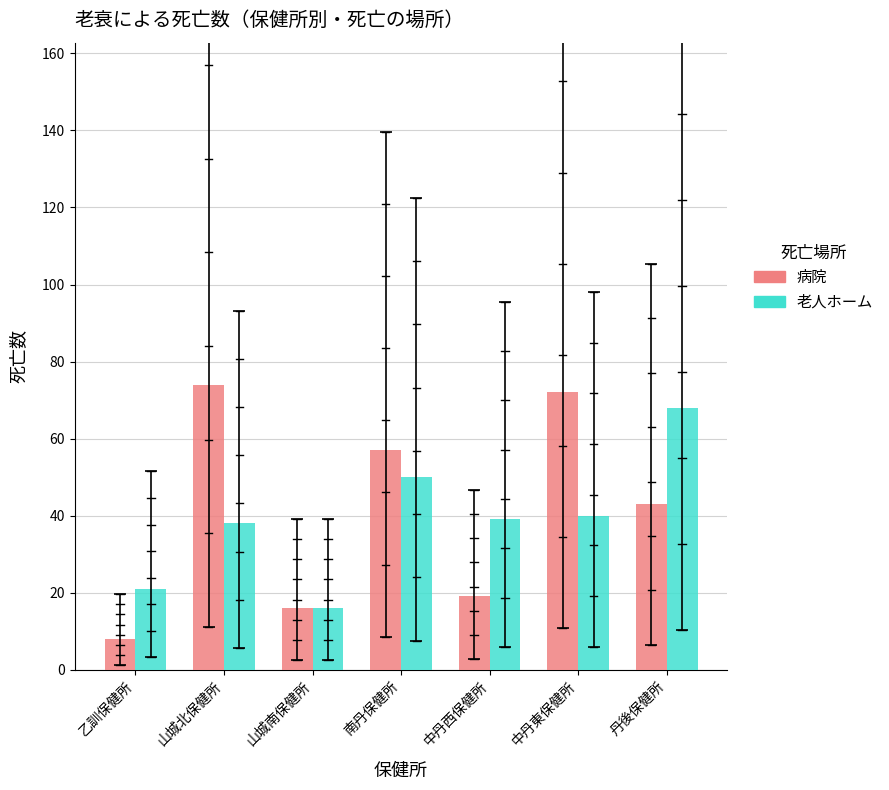

Is the value of 老人ホーム at 丹後保健所 greater than the value of 病院 at 乙訓保健所?

Yes